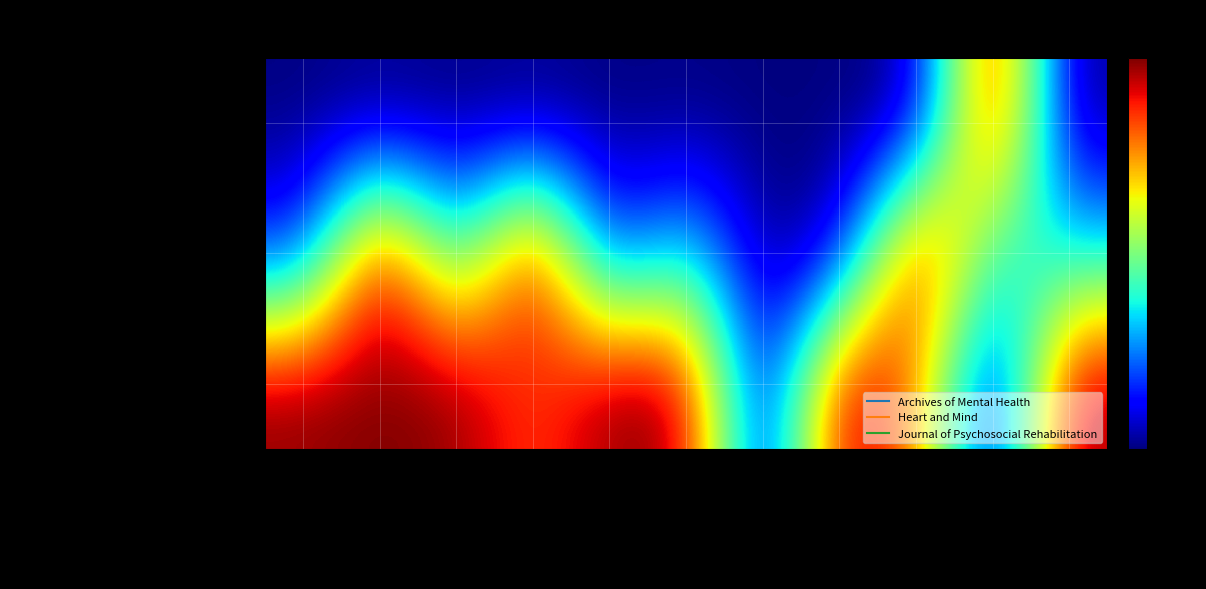

How many categories are shown in the chart?

11